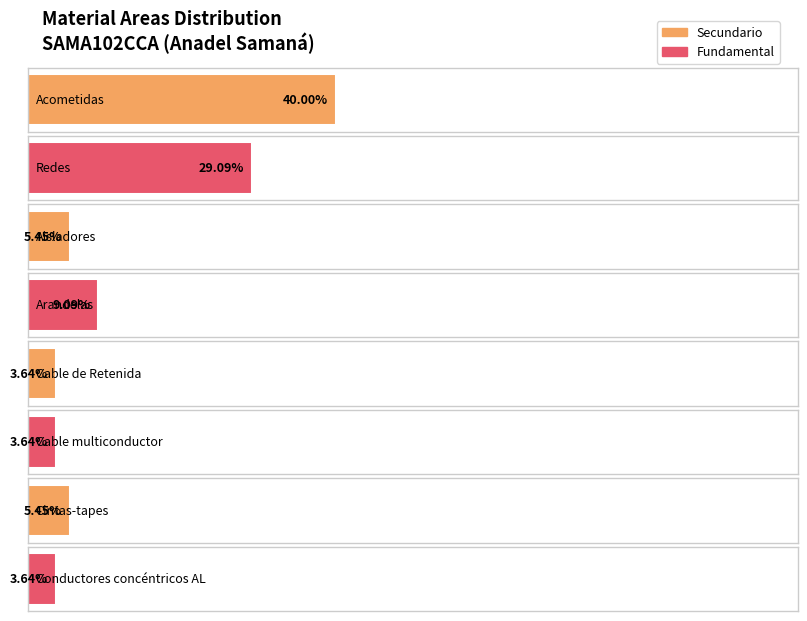

Which category has the lowest value across all series?

Conductores concéntricos AL